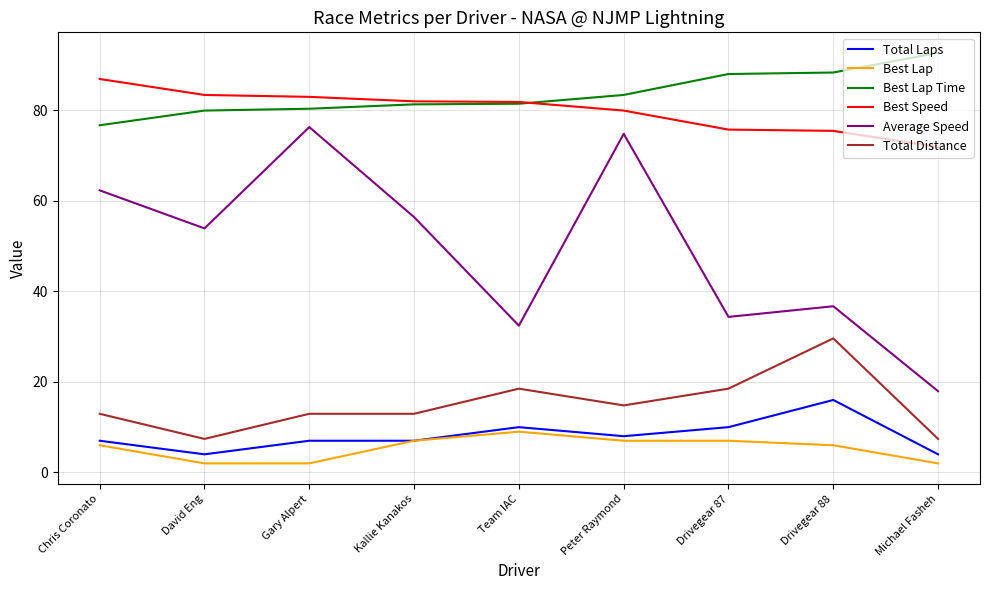

What position from the right is David Eng?

8